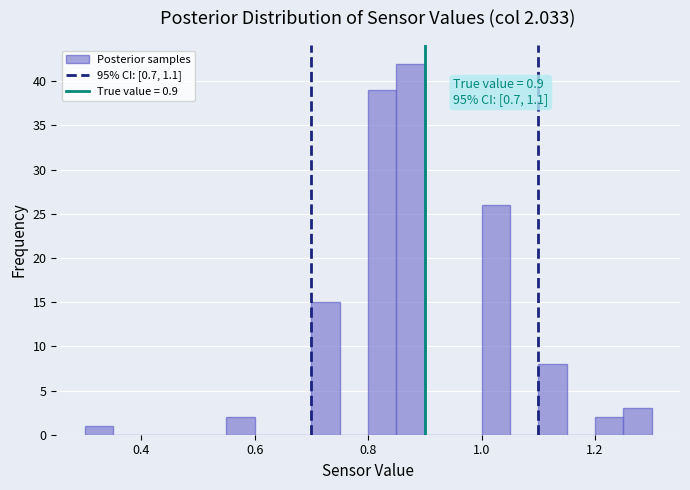

Around what value on the x-axis is the tallest bar? Give the approximate position of its centre, as read against the axis.

0.88